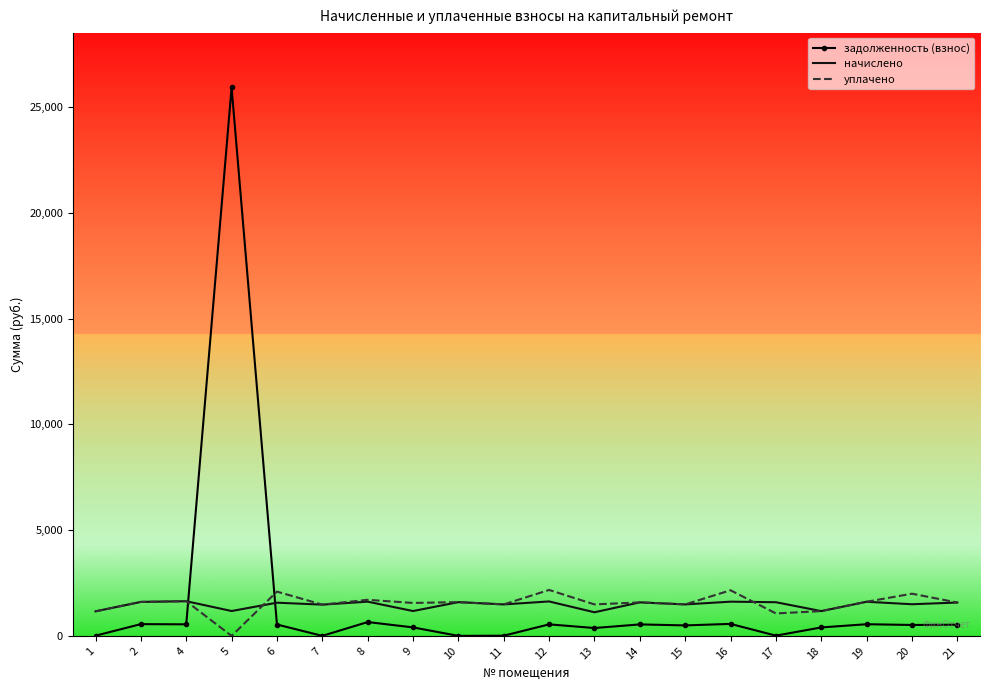

The value of начислено at 13 is 1117.2. True or false?

True